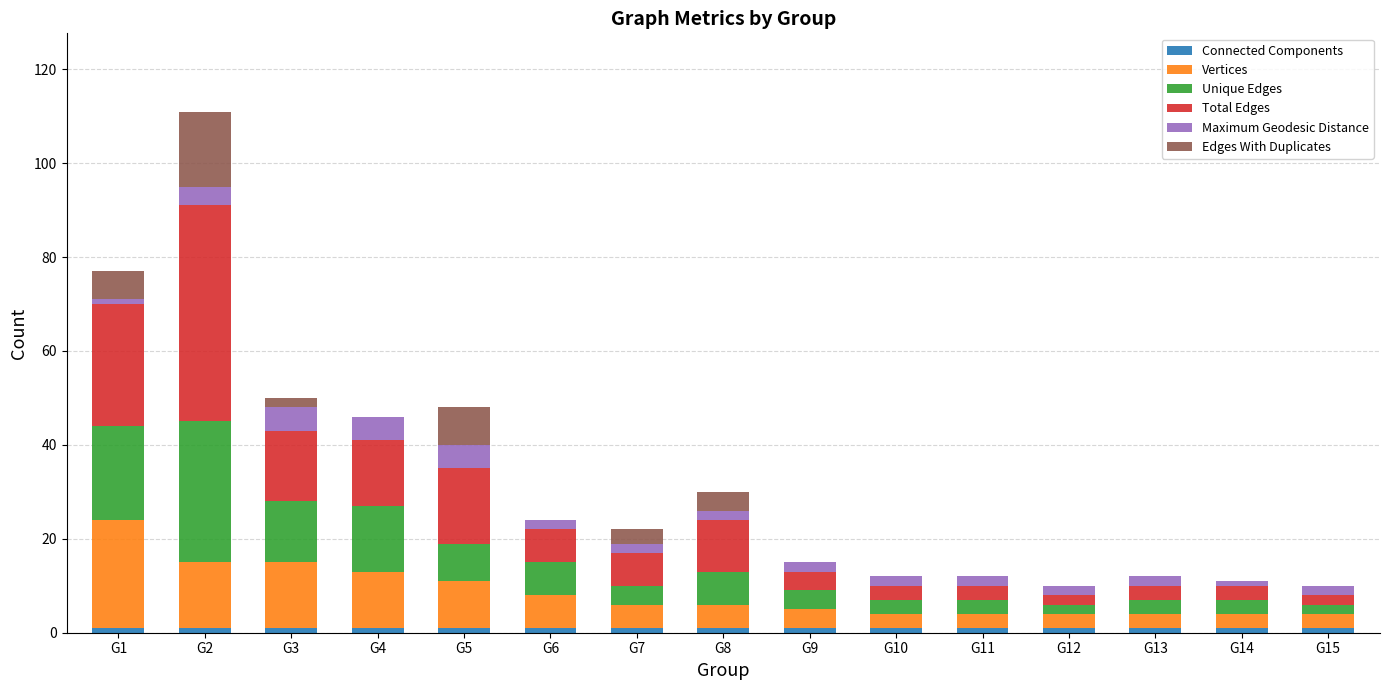

At which category is the sum across all series the highest?

G2